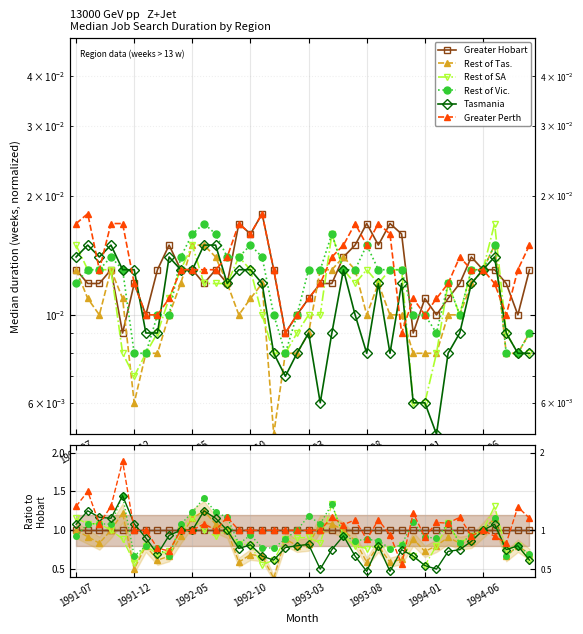

At which category does the chart reach its minimum across all series?

17